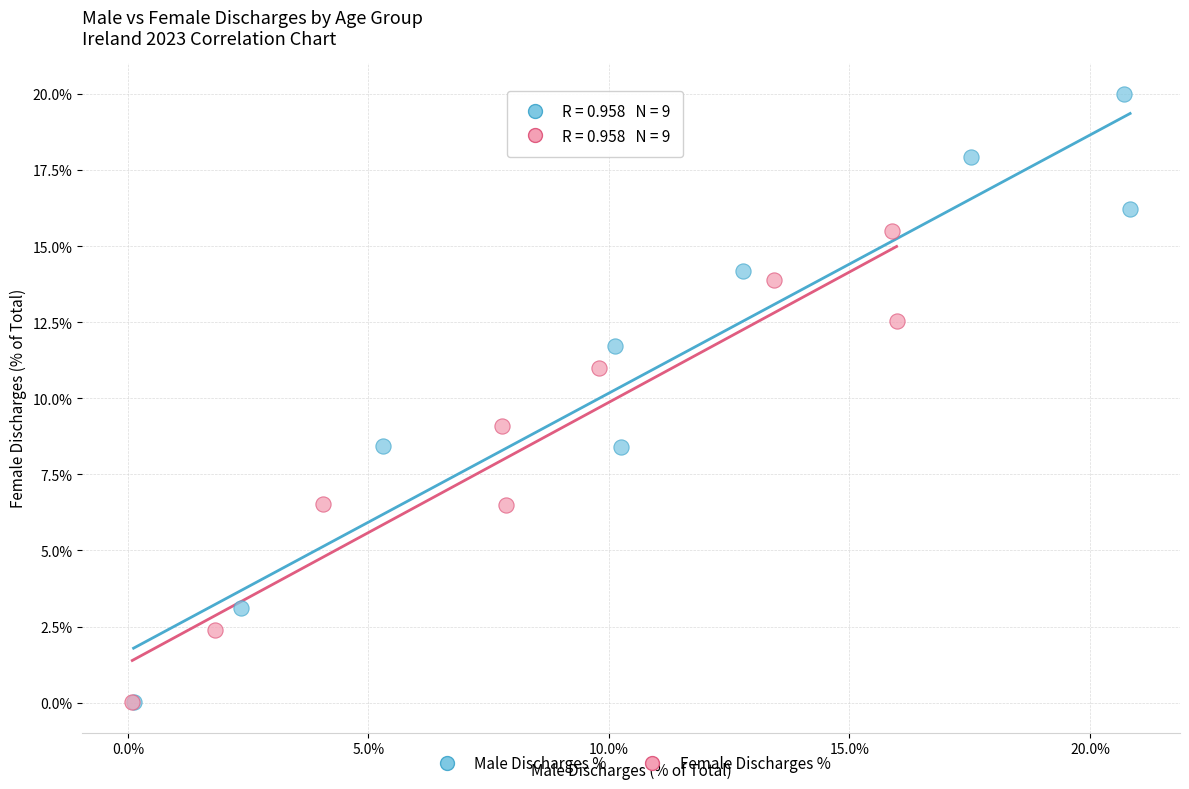

Which series reaches the maximum Y coordinate?

Male Discharges %